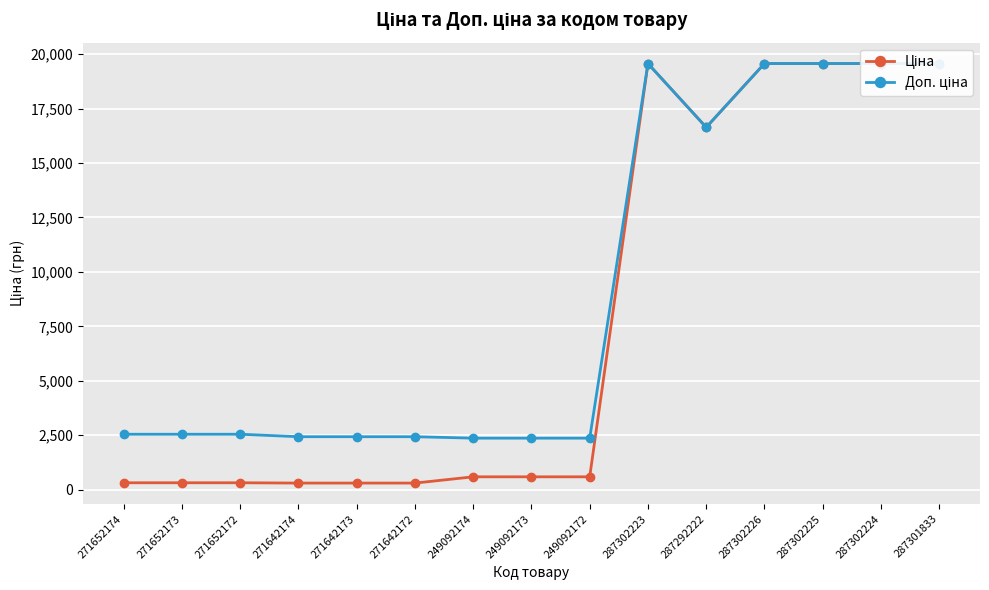

Where is the first local minimum for Доп. ціна?

287292222